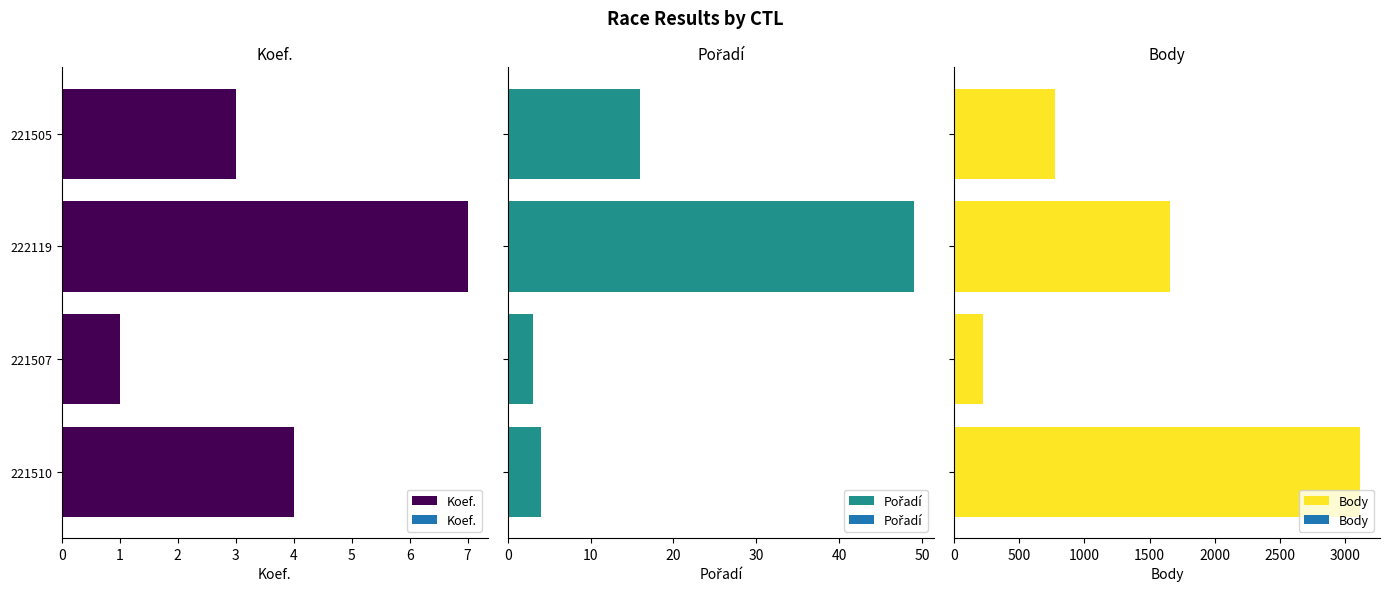

What is the smallest value displayed?

1